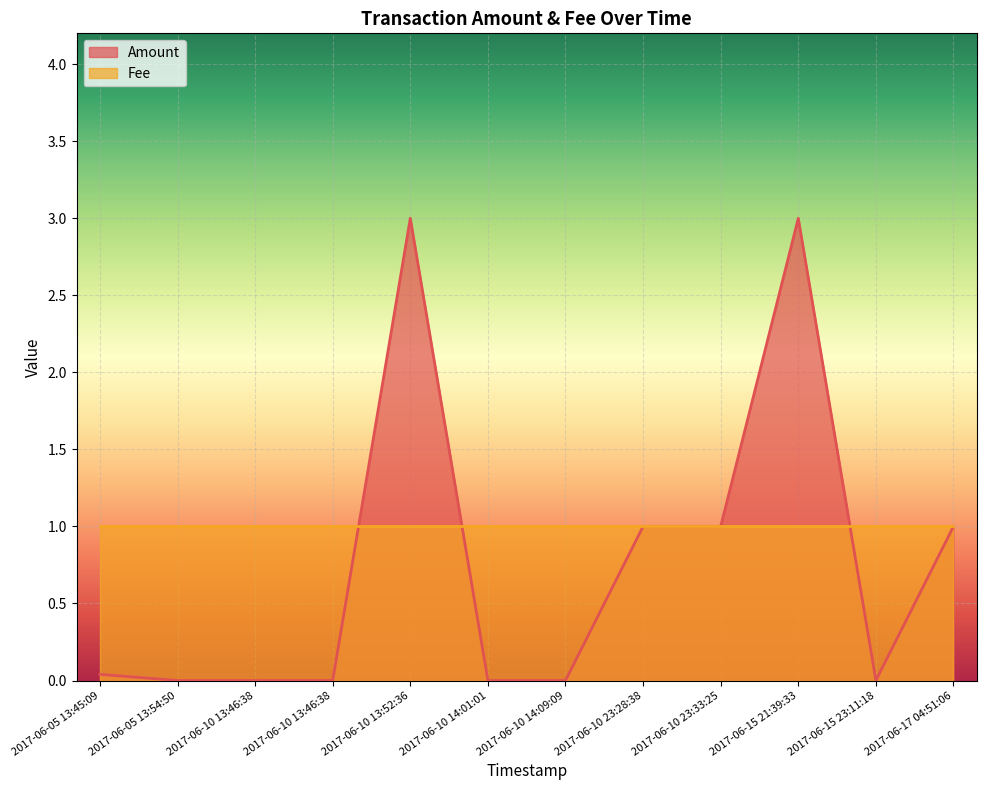

Reading right to left, transcribe all the data shown in this chart.

2017-06-17 04:51:06=1.0	2017-06-15 23:11:18=0.0	2017-06-15 21:39:33=3.0	2017-06-10 23:33:25=1.0	2017-06-10 23:28:38=1.0	2017-06-10 14:09:09=0.0	2017-06-10 14:01:01=0.0	2017-06-10 13:52:36=3.0	2017-06-10 13:46:38=0.0	2017-06-10 13:46:38=0.0	2017-06-05 13:54:50=0.0	2017-06-05 13:45:09=0.0